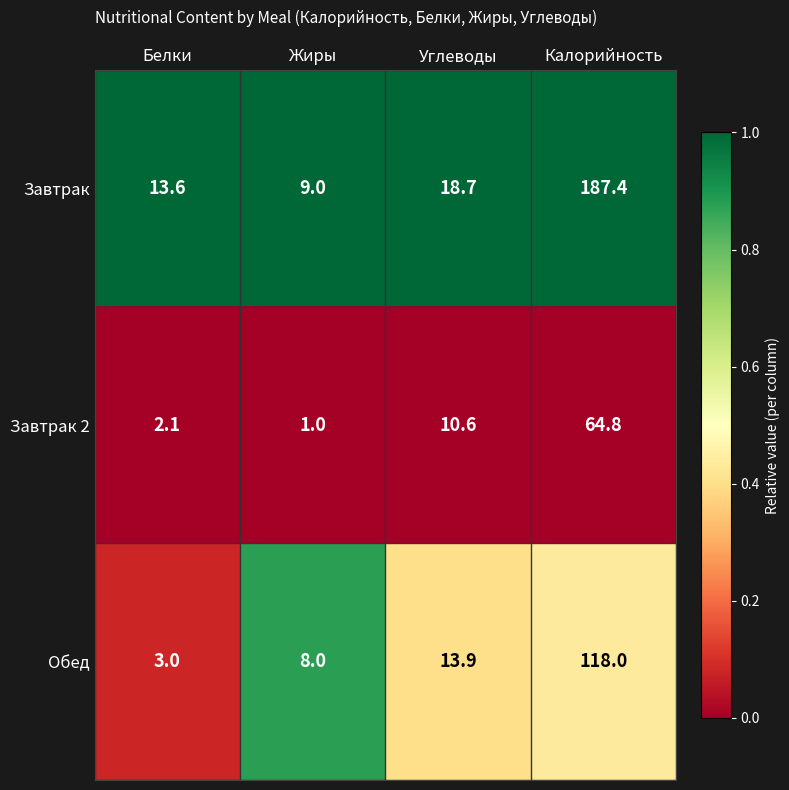

Which category has the lowest value across all series?

Жиры